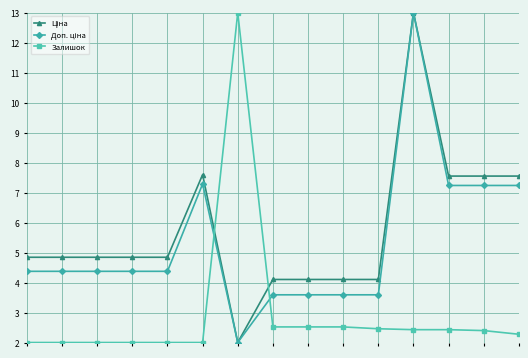

What is the maximum value shown in the chart?

13.0